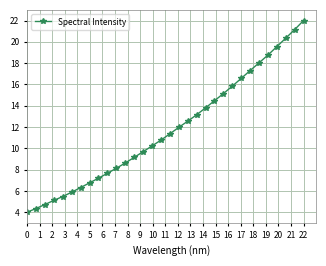

What is the sum of all values?

375.9